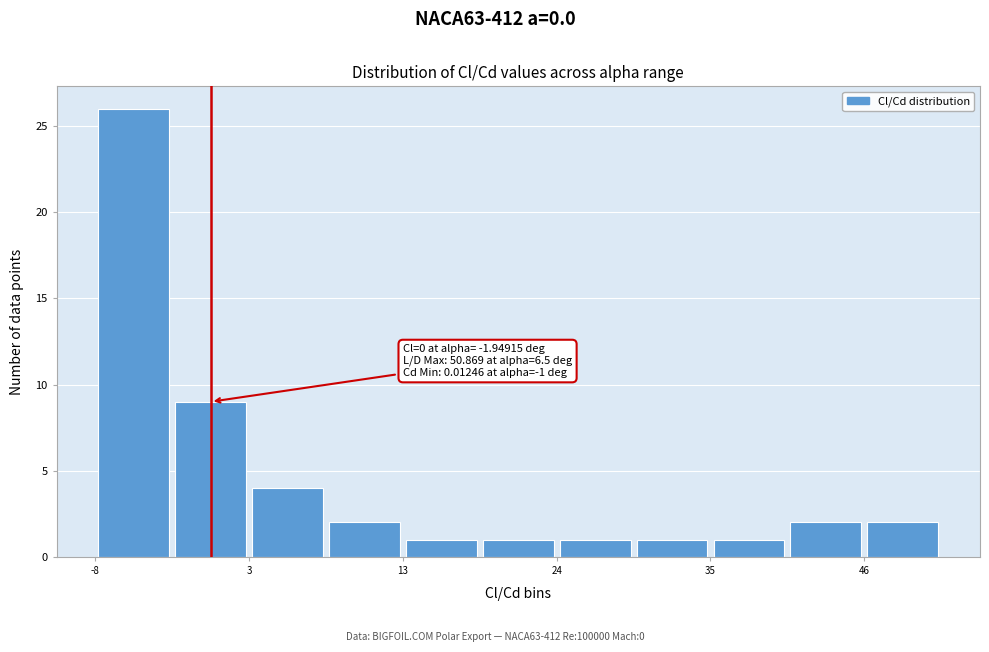

Read against the x-axis, roughly where is the centre of the tallest bar?

-6